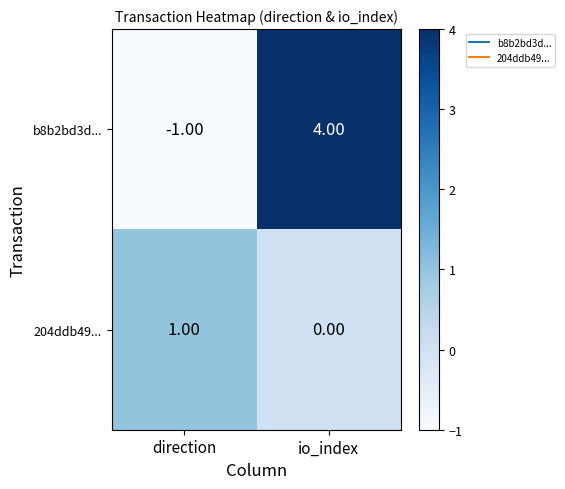

Rank the categories by 204ddb49... value from lowest to highest.

io_index, direction